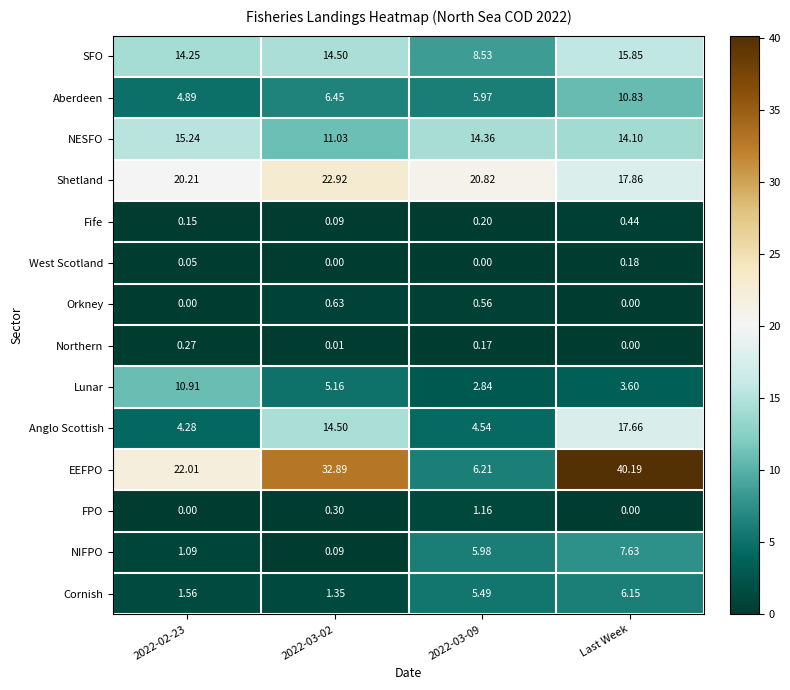

Which series changed the most between 2022-02-23 and 2022-03-02?

EEFPO